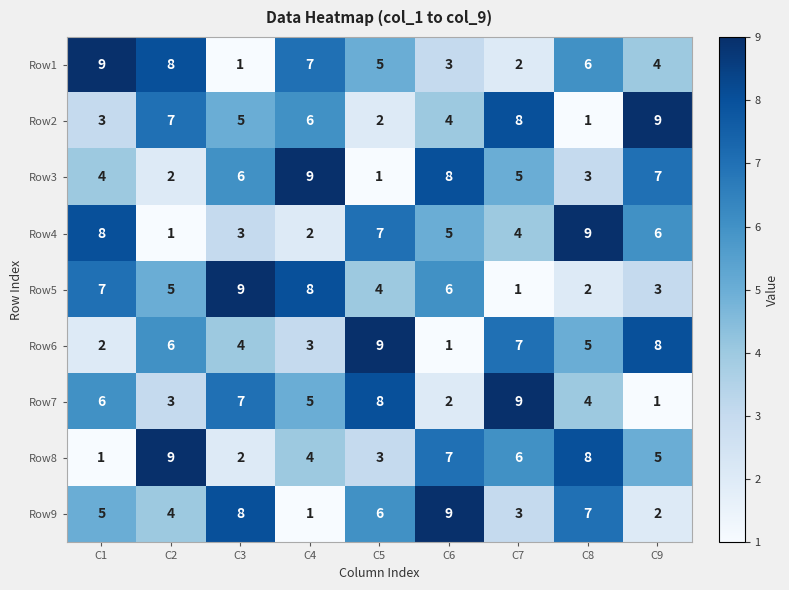

What is the sum of the Row6 values at C7 and C6?

8